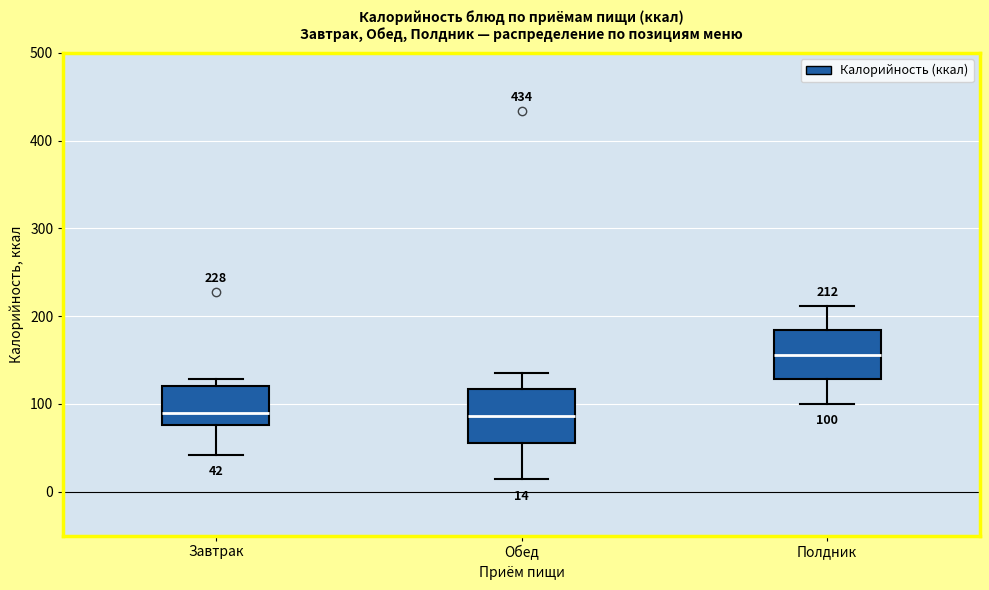

Which box has the highest median line?

Полдник